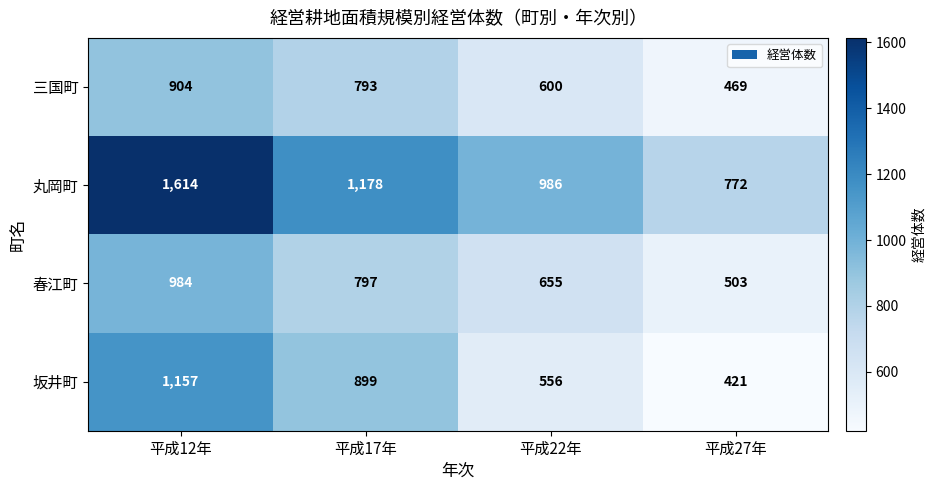

Reading left to right, list all the values displayed in this chart.

三国町: 904	793	600	469
丸岡町: 1614	1178	986	772
春江町: 984	797	655	503
坂井町: 1157	899	556	421